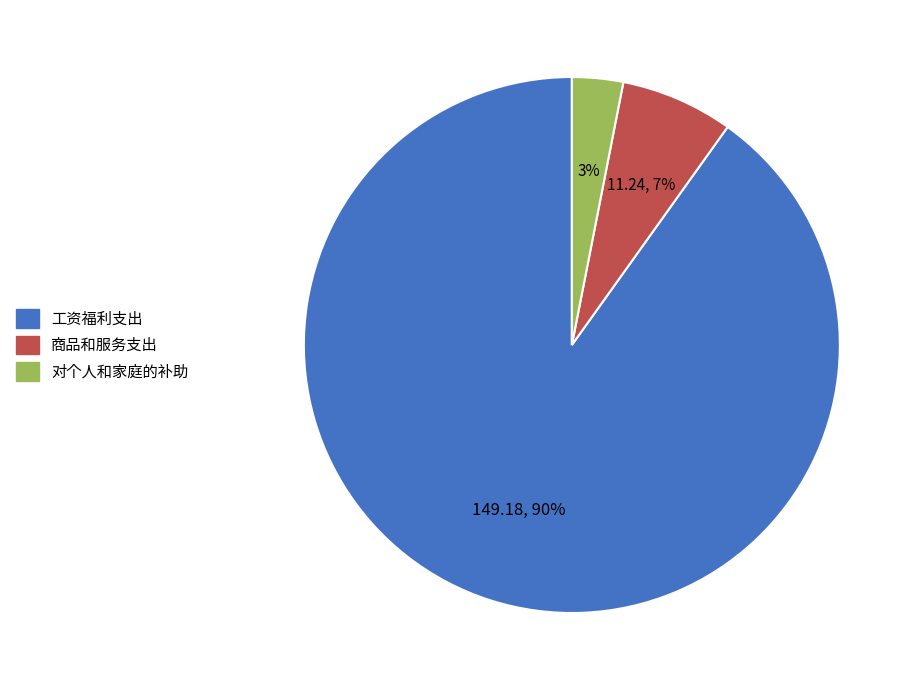

Does any single category account for the majority?

Yes